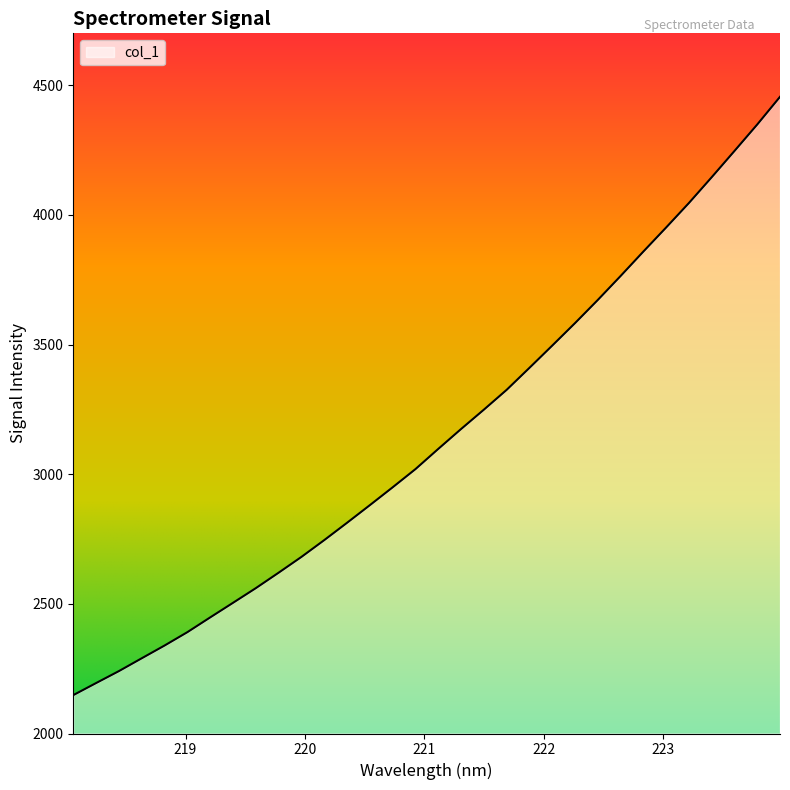

What is the minimum value shown in the chart?

2148.0